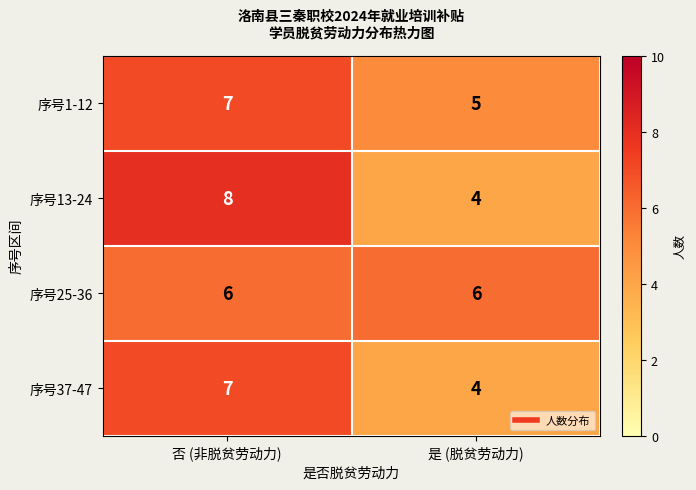

Is the value of 序号13-24 at 否 (非脱贫劳动力) greater than the value of 序号1-12 at 是 (脱贫劳动力)?

Yes